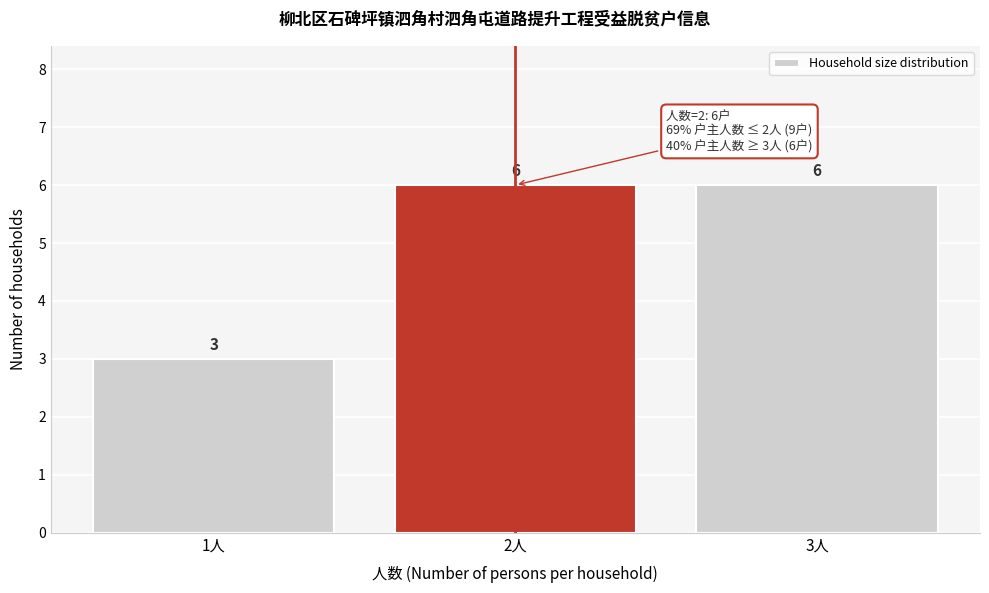

Reading right to left, transcribe all the data shown in this chart.

3人=6	2人=6	1人=3